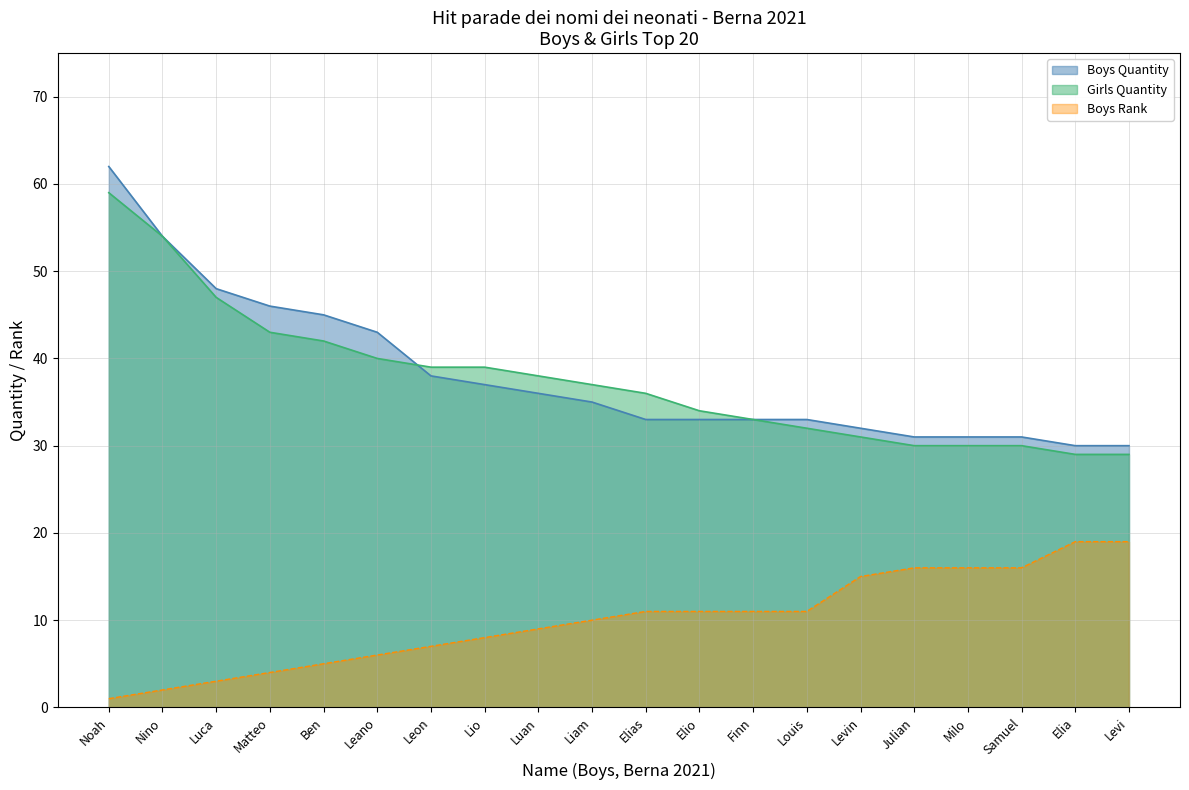

At how many categories does at least one series exceed 19?

20